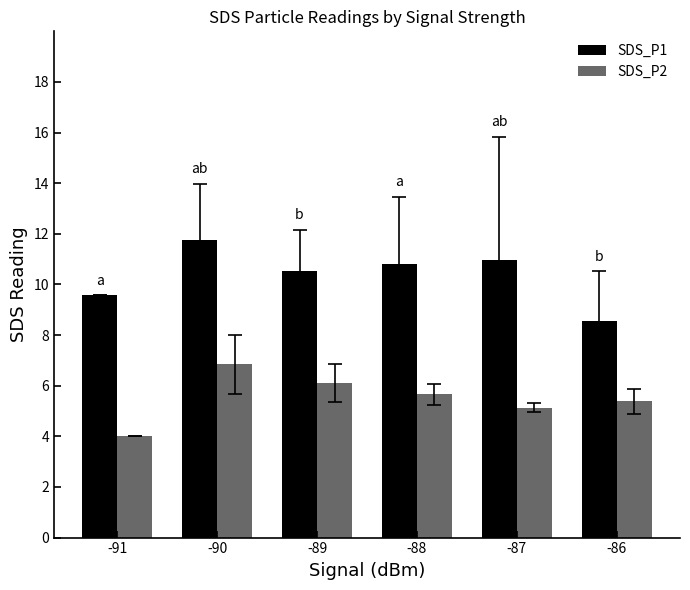

Which category has the lowest value across all series?

-91